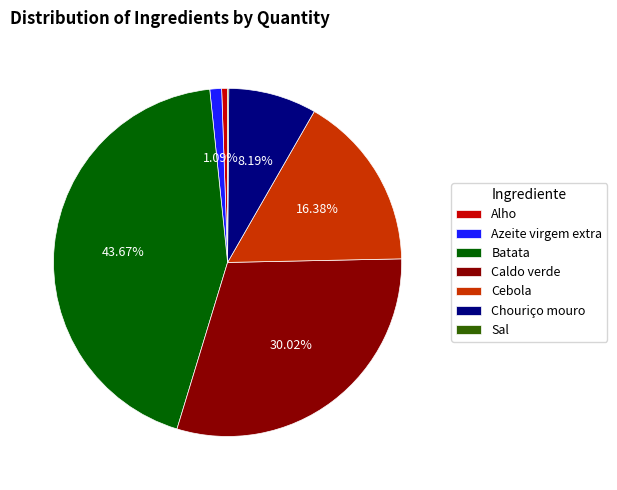

The Chouriço mouro slice represents 1% of the pie. True or false?

False